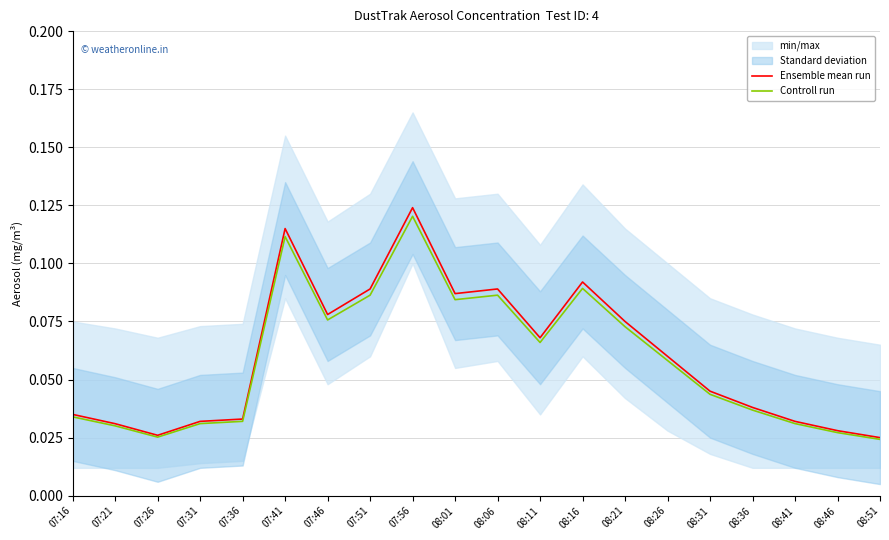

Is the value of Ensemble mean run at 08:06 greater than the value of Controll run at 07:31?

Yes